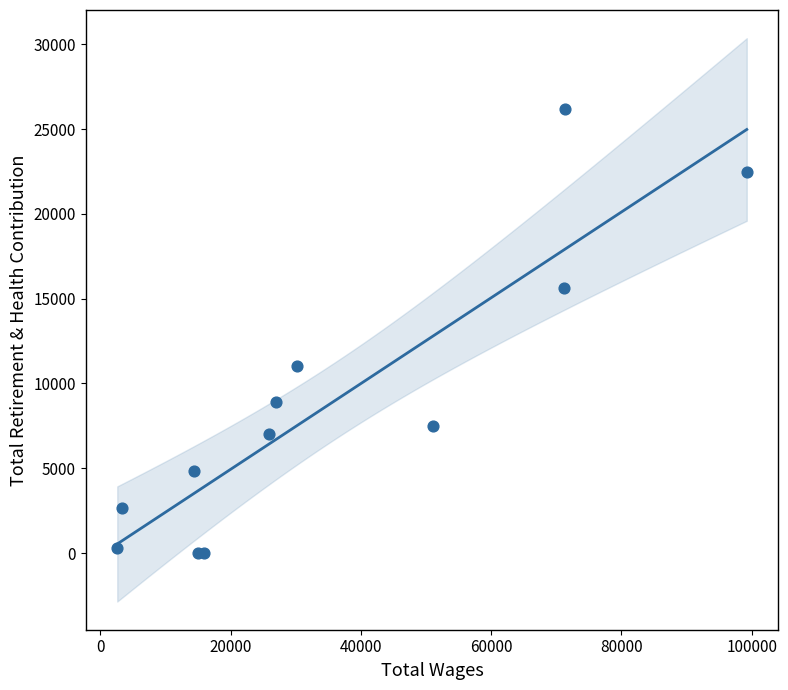

What Y value in the scatter plot is closest to 13096?

11037